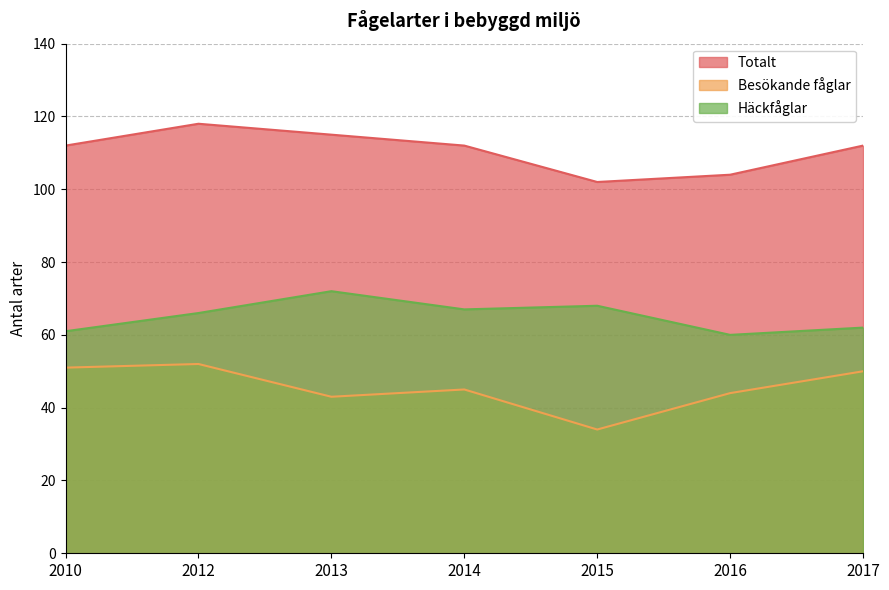

True or false: Häckfåglar and Besökande fåglar cross at least once.

False